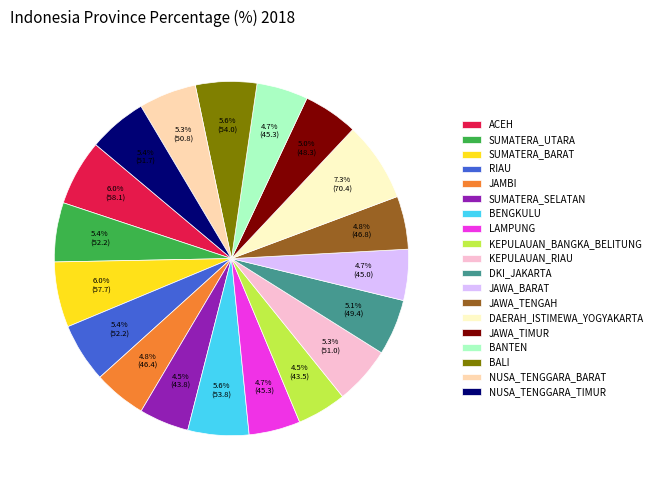

Is it true that ACEH is 1% of the pie?

False